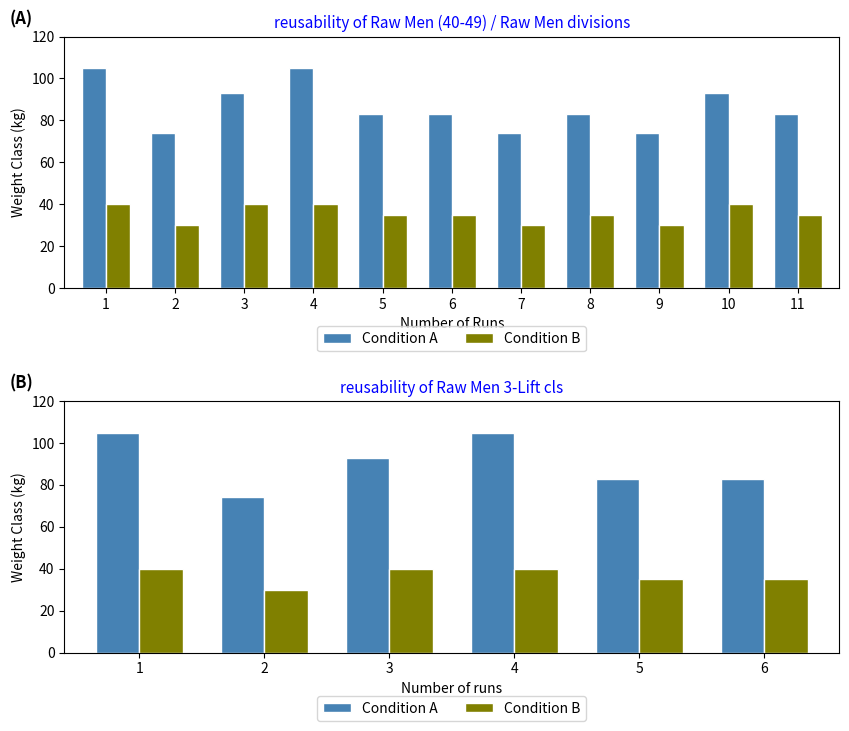

What is the difference between the Condition B values at 6 and 3?

5